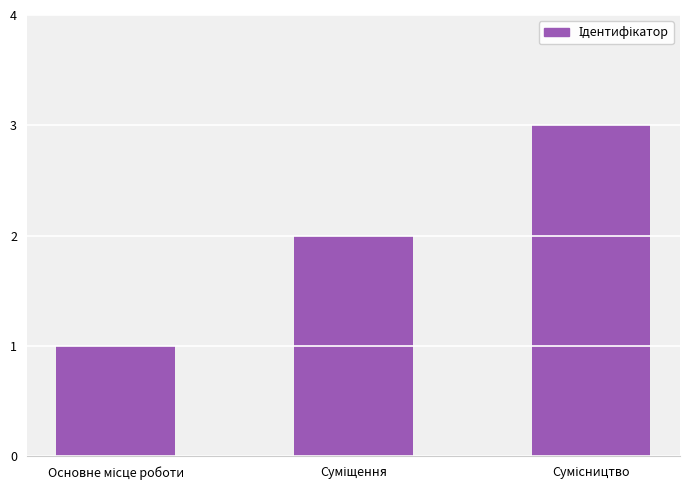

Does the chart contain any negative values?

No